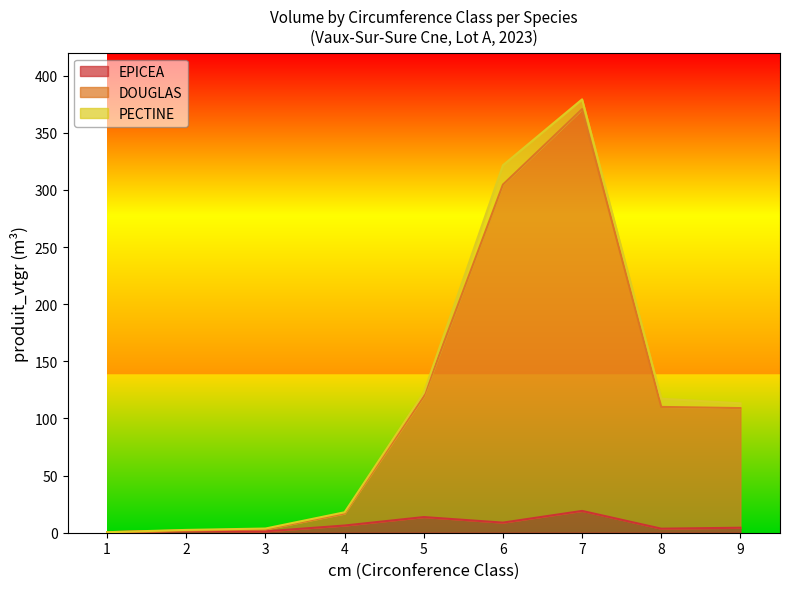

What are all the series names shown in the legend?

EPICEA, DOUGLAS, PECTINE